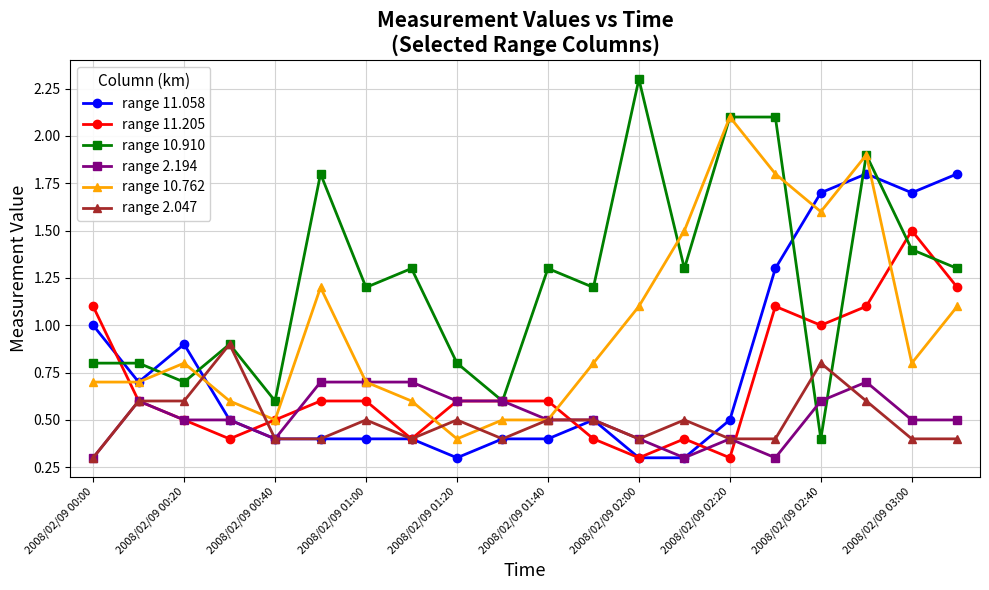

Which series has the widest spread of values?

range 10.910